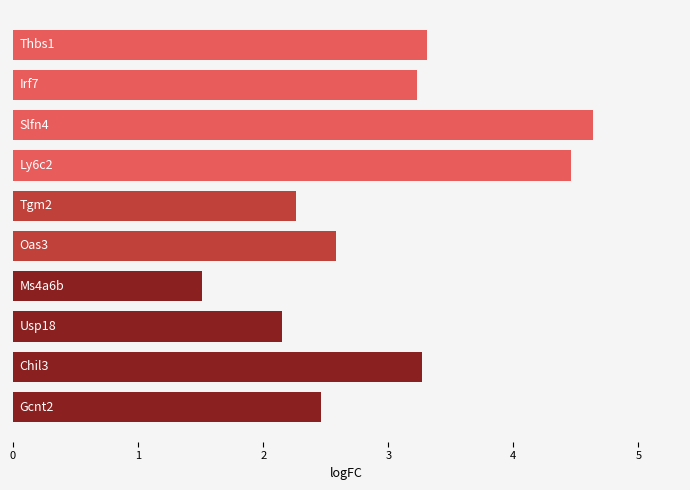

What is the difference between the second highest and second lowest values?

2.3